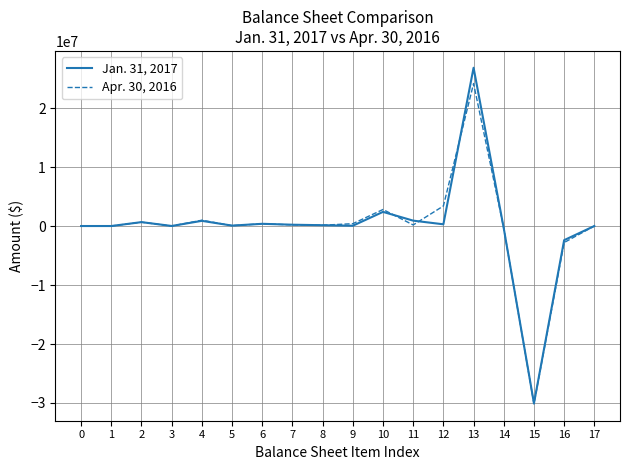

What is the difference between the Jan. 31, 2017 values at 11 and 8?

774424